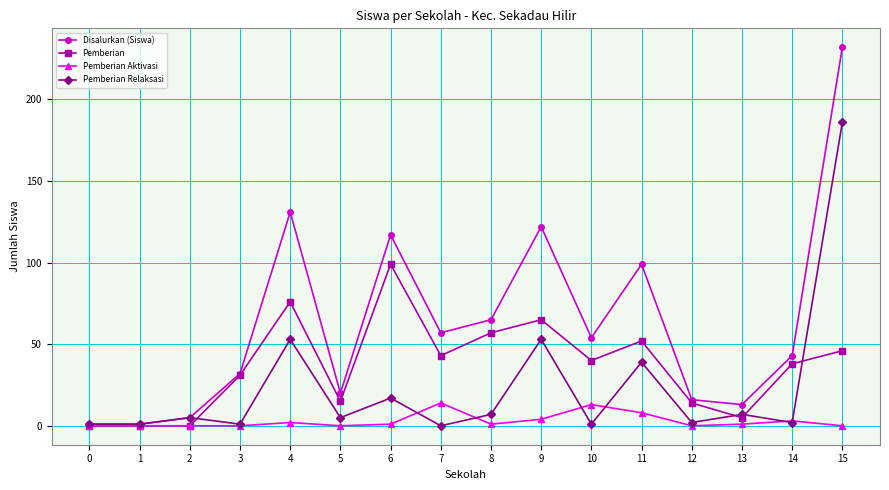

Which category has the highest value in the Pemberian series?

6